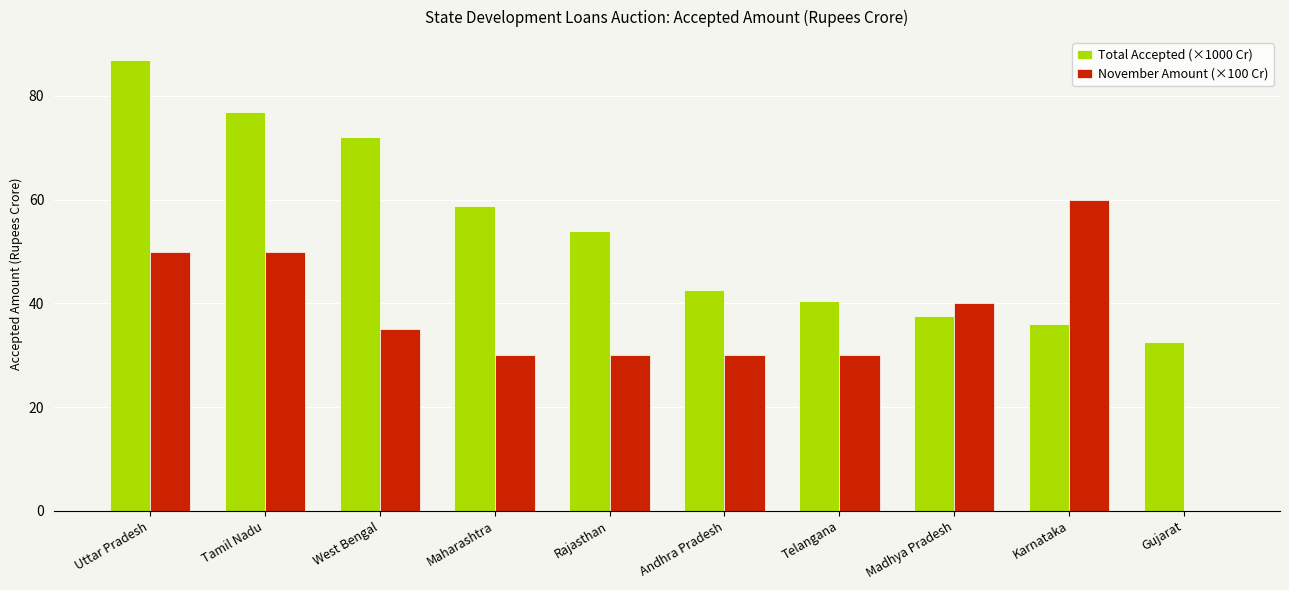

What is the total value across all series at Uttar Pradesh?

137.0